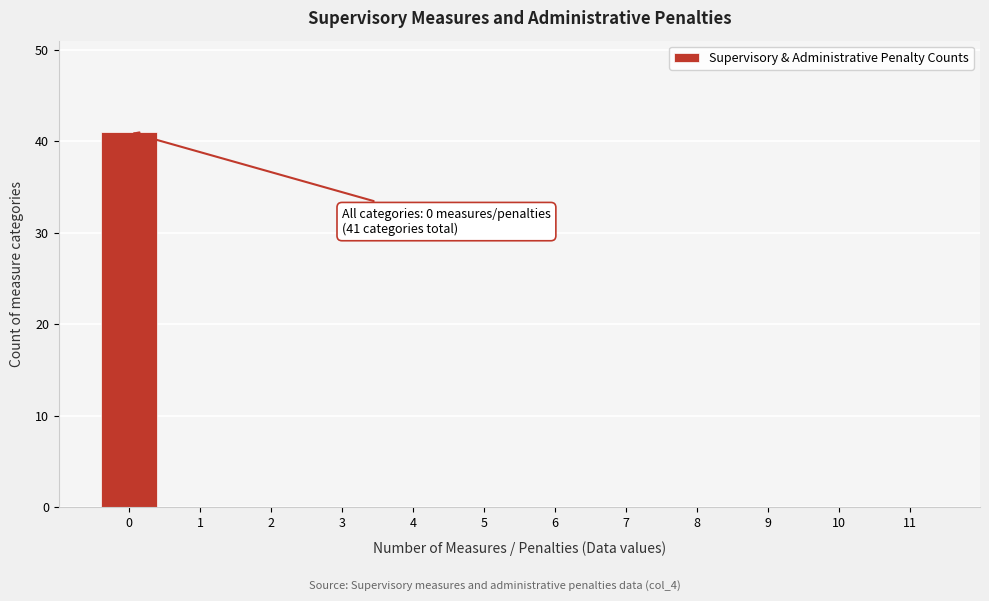

Reading left to right, extract all data points from this chart.

0=41	1=0	2=0	3=0	4=0	5=0	6=0	7=0	8=0	9=0	10=0	11=0